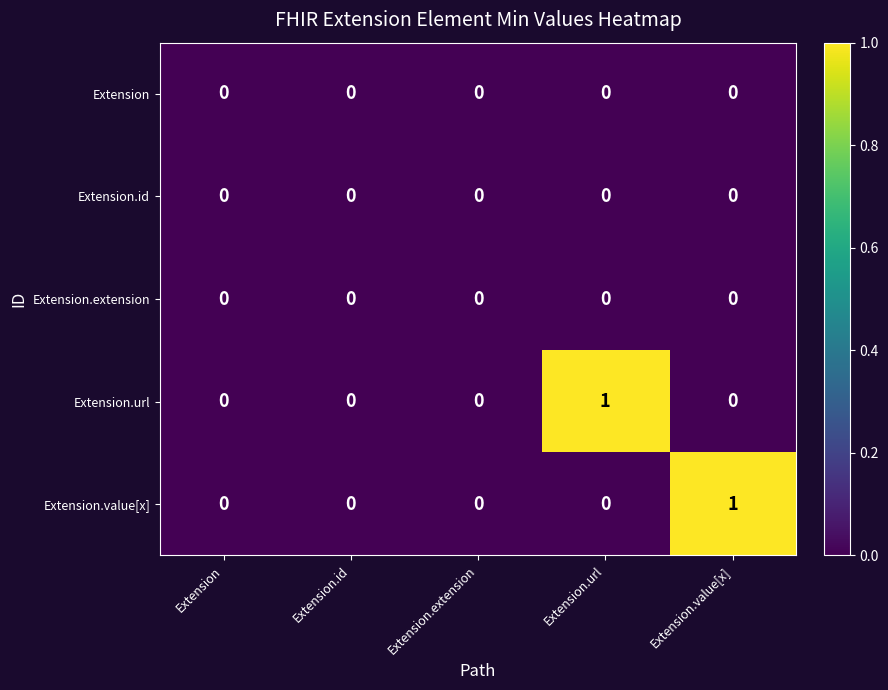

Reading left to right, extract all data points from this chart.

Extension: 0	0	0	0	0
Extension.id: 0	0	0	0	0
Extension.extension: 0	0	0	0	0
Extension.url: 0	0	0	1	0
Extension.value[x]: 0	0	0	0	1